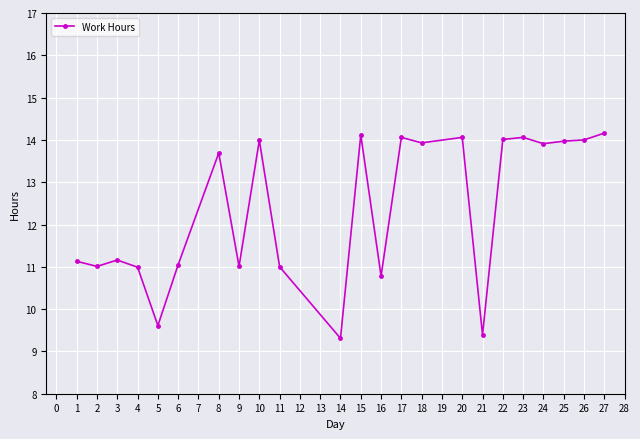

Where does the data first go above 13?

8